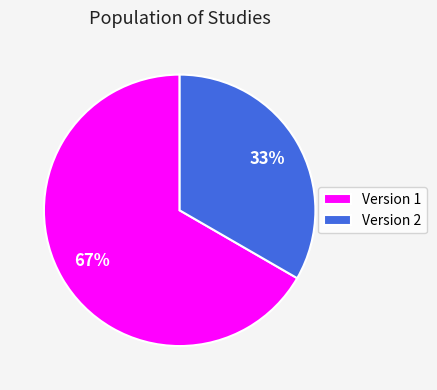

Does any single category account for the majority?

Yes